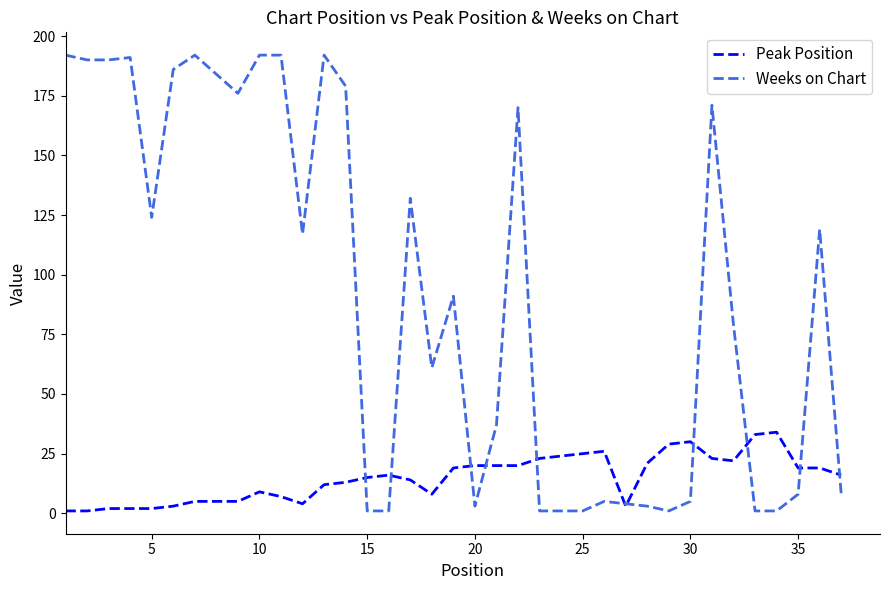

What is the maximum value shown in the chart?

192